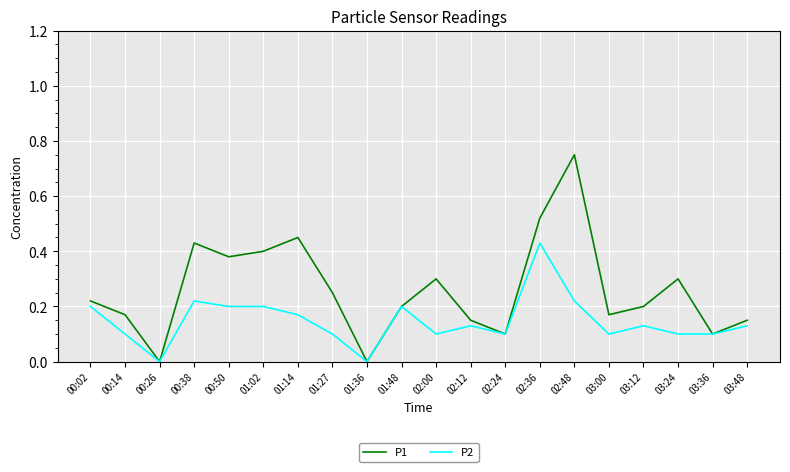

Rank the series at 00:14 from highest to lowest value.

P1, P2